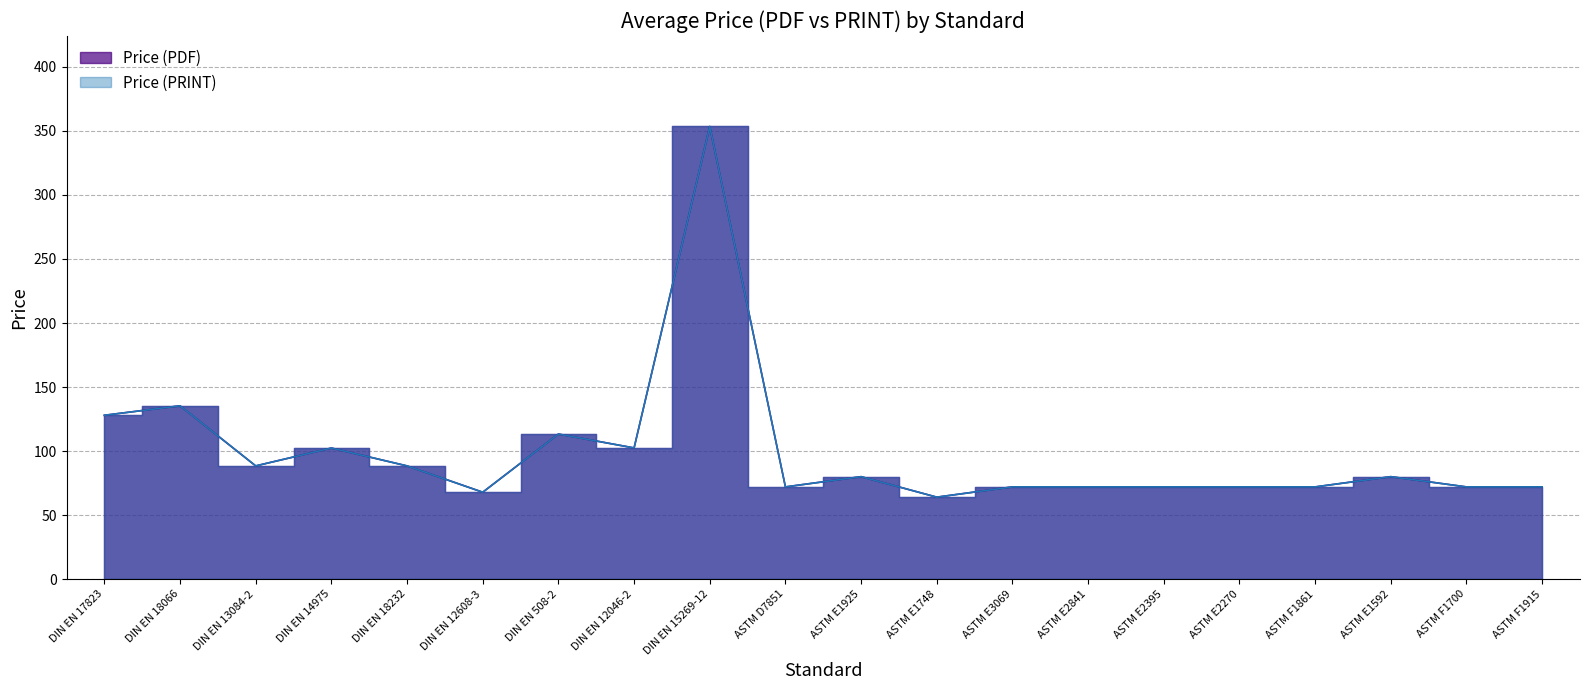

Reading right to left, what are all the values shown in this chart?

Price (PDF): ASTM F1915=72.0	ASTM F1700=72.0	ASTM E1592=80.0	ASTM F1861=72.0	ASTM E2270=72.0	ASTM E2395=72.0	ASTM E2841=72.0	ASTM E3069=72.0	ASTM E1748=64.0	ASTM E1925=80.0	ASTM D7851=72.0	DIN EN 15269-12=353.5	DIN EN 12046-2=102.4	DIN EN 508-2=113.3	DIN EN 12608-3=67.8	DIN EN 18232=88.4	DIN EN 14975=102.3	DIN EN 13084-2=88.4	DIN EN 18066=135.3	DIN EN 17823=127.9
Price (PRINT): ASTM F1915=72.0	ASTM F1700=72.0	ASTM E1592=80.0	ASTM F1861=72.0	ASTM E2270=72.0	ASTM E2395=72.0	ASTM E2841=72.0	ASTM E3069=72.0	ASTM E1748=64.0	ASTM E1925=80.0	ASTM D7851=72.0	DIN EN 15269-12=353.5	DIN EN 12046-2=102.4	DIN EN 508-2=113.3	DIN EN 12608-3=67.8	DIN EN 18232=88.4	DIN EN 14975=102.3	DIN EN 13084-2=88.4	DIN EN 18066=135.3	DIN EN 17823=127.9